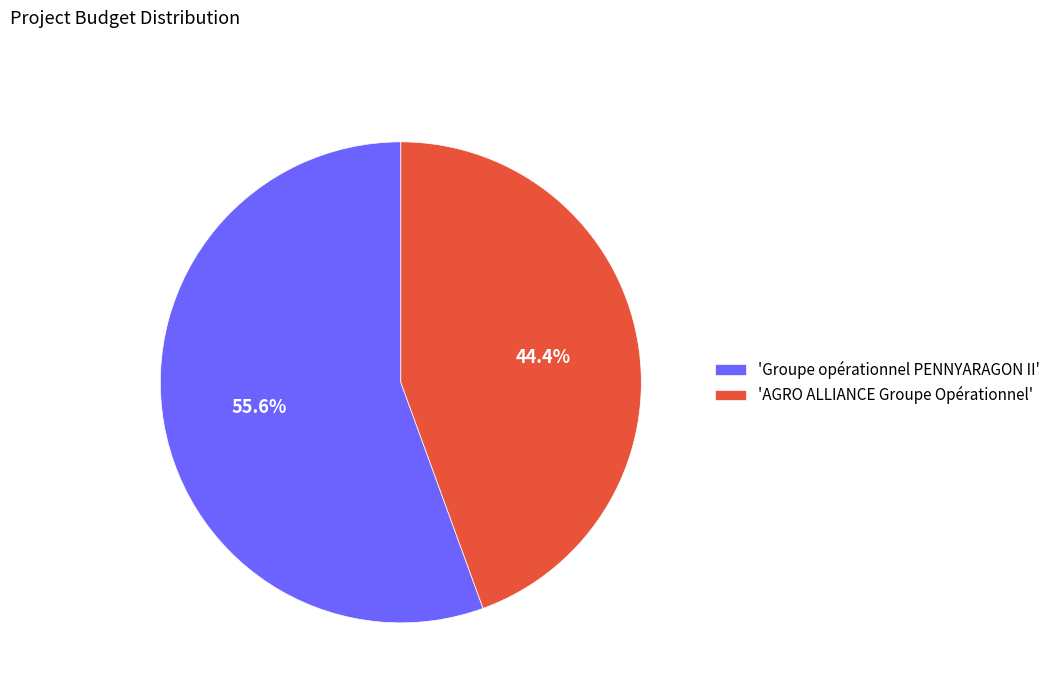

What is the ratio of the value at 'AGRO ALLIANCE Groupe Opérationnel' to the value at 'Groupe opérationnel PENNYARAGON II'?

0.8